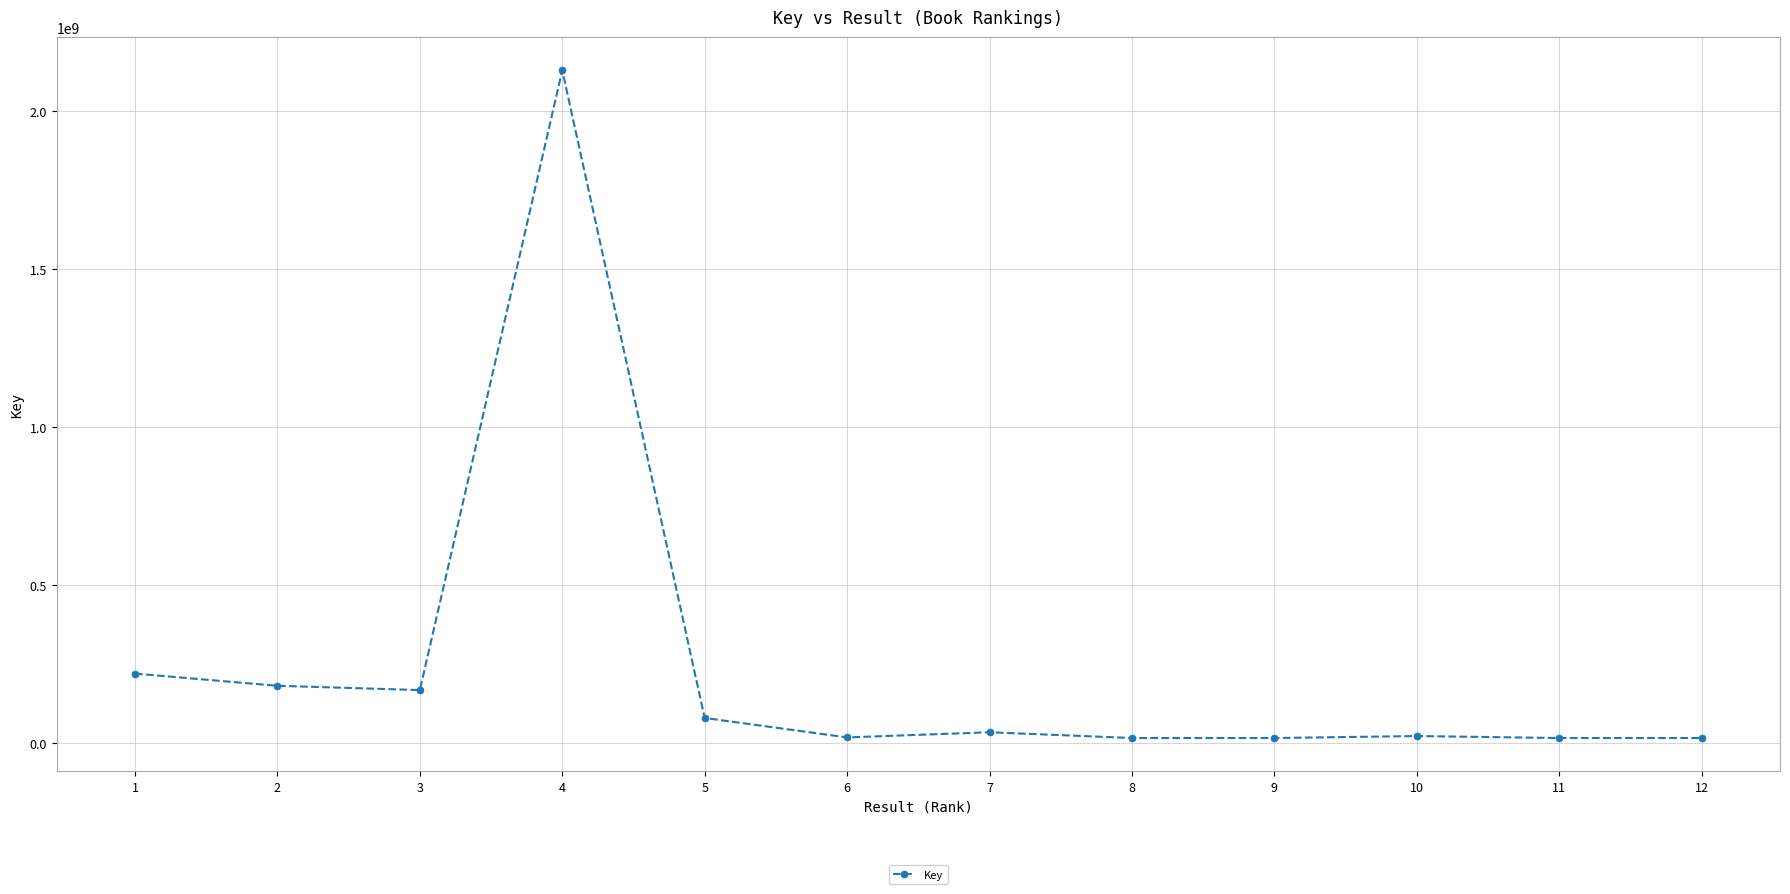

What is the difference between the maximum and minimum values?

2113256149